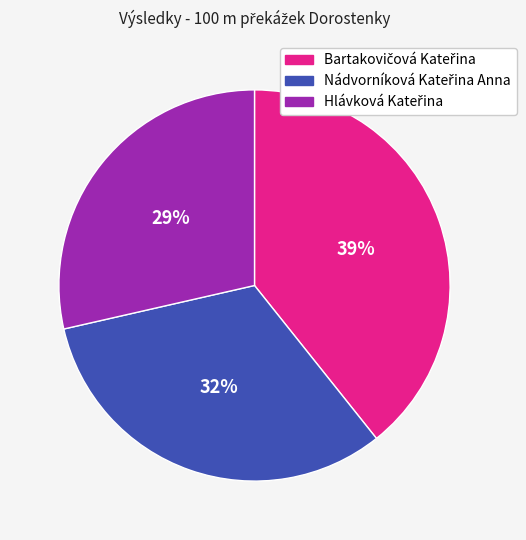

Is there any slice that represents more than half of the pie?

No